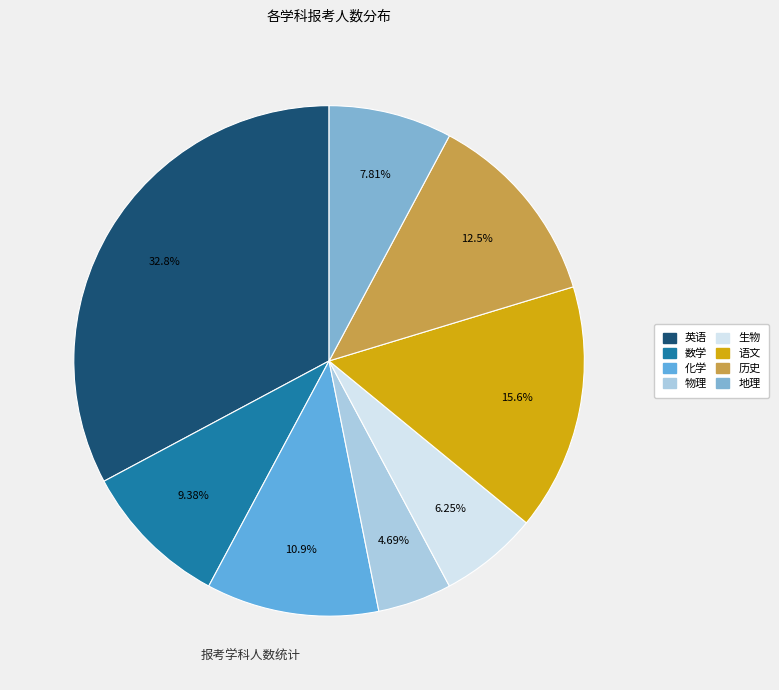

To the nearest percent, what percentage of the pie is 数学?

9%